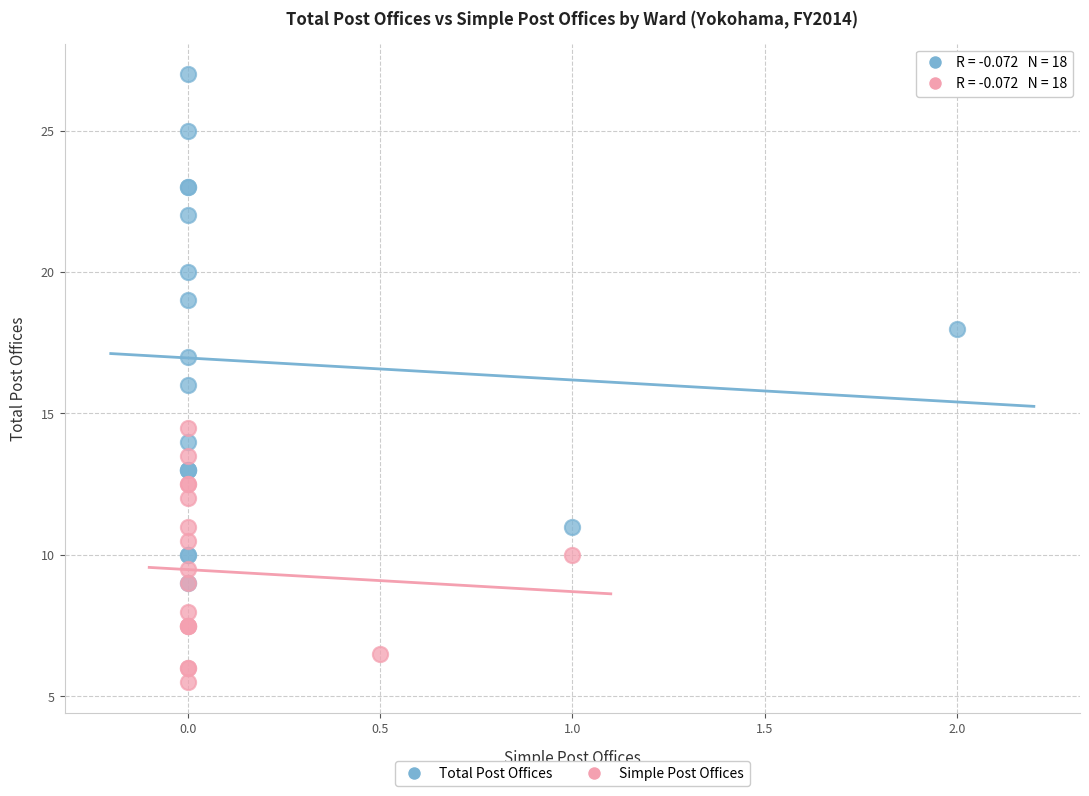

Which series has the widest spread of Y values?

Total Post Offices